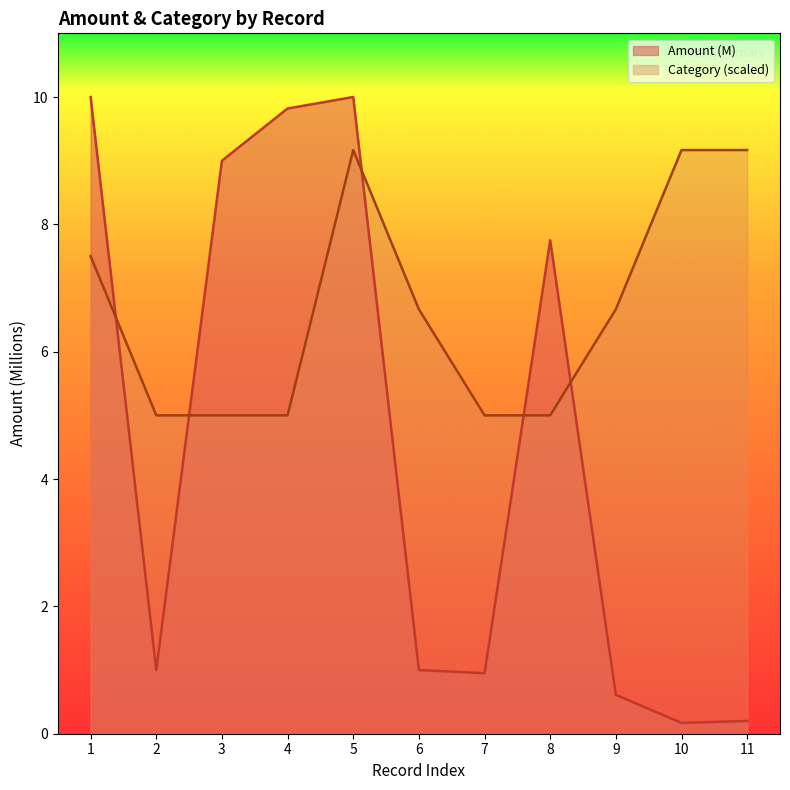

What is the average value of the Amount series?

4.6